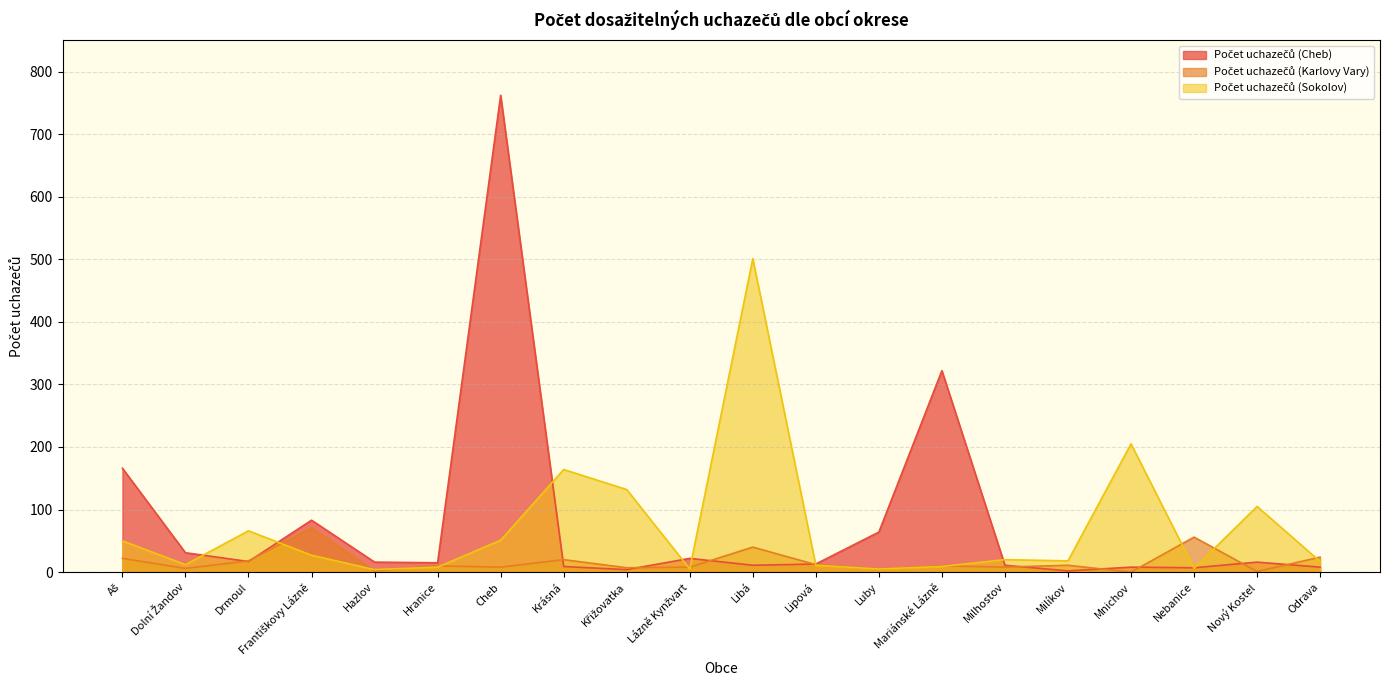

At which label does Počet uchazečů (Sokolov) first exceed 20?

Aš